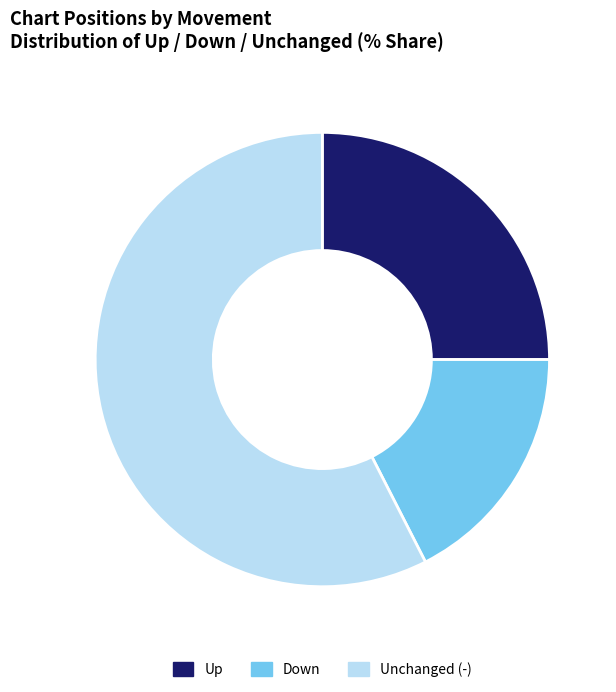

How many segments does this pie chart have?

3